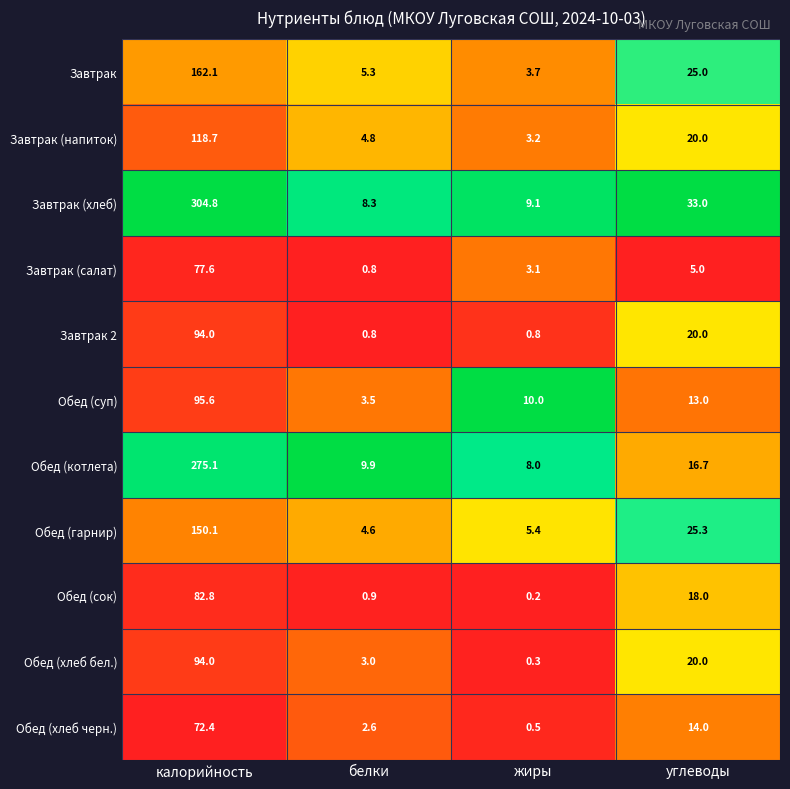

Between калорийность and белки, which series saw the biggest shift?

Завтрак (хлеб)